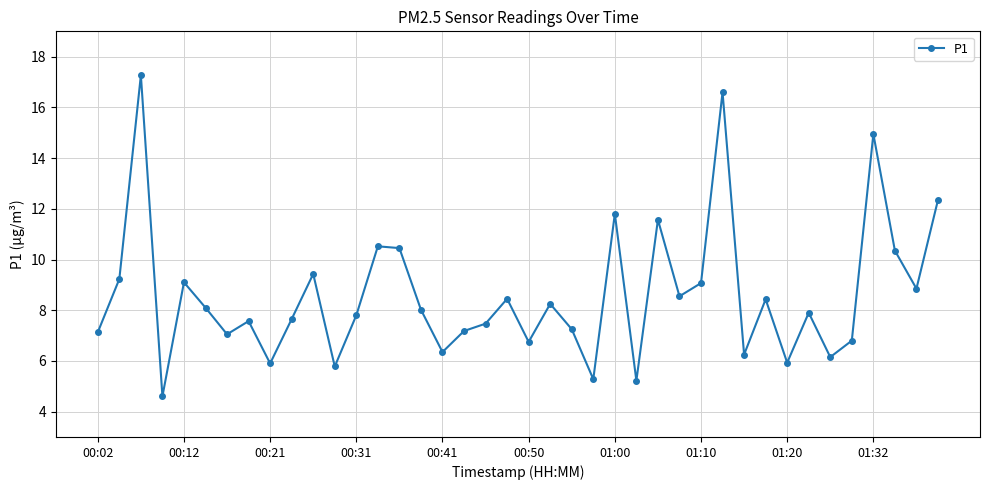

What is the maximum value shown in the chart?

17.3